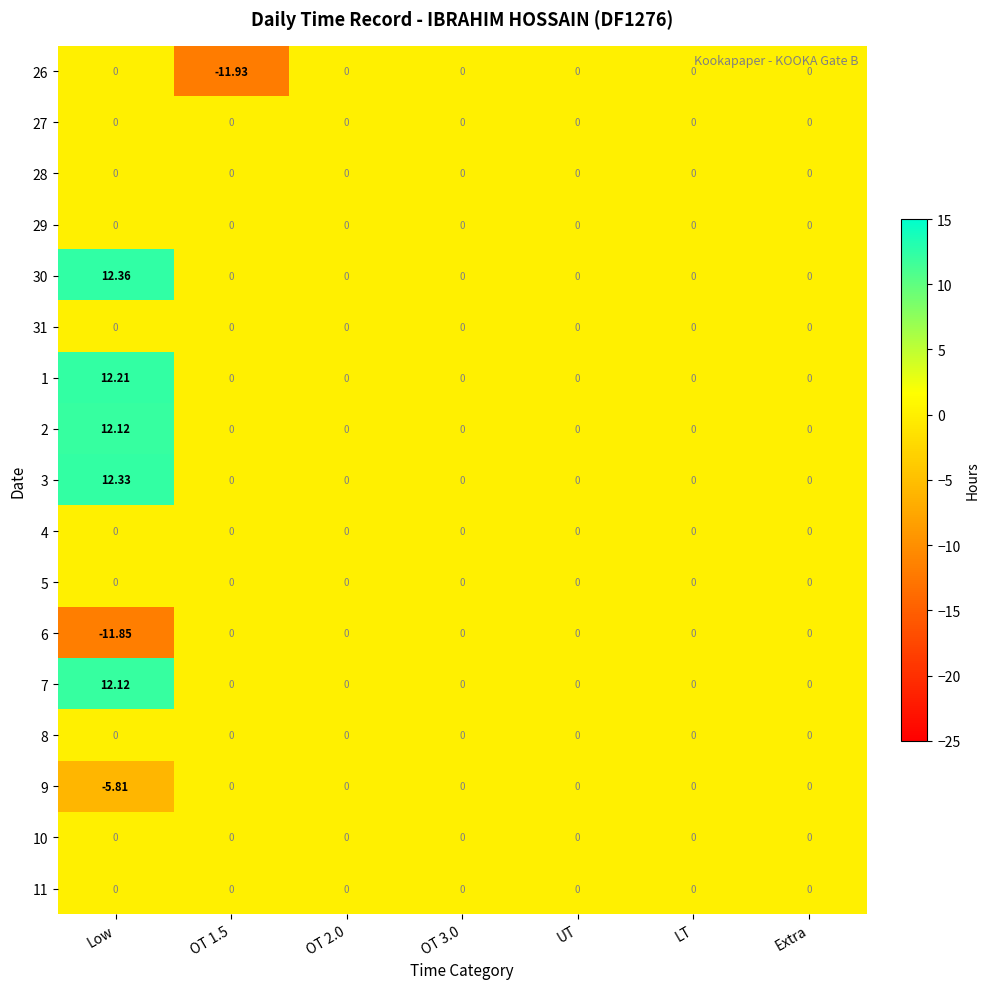

Which category has the highest value across all series?

Low